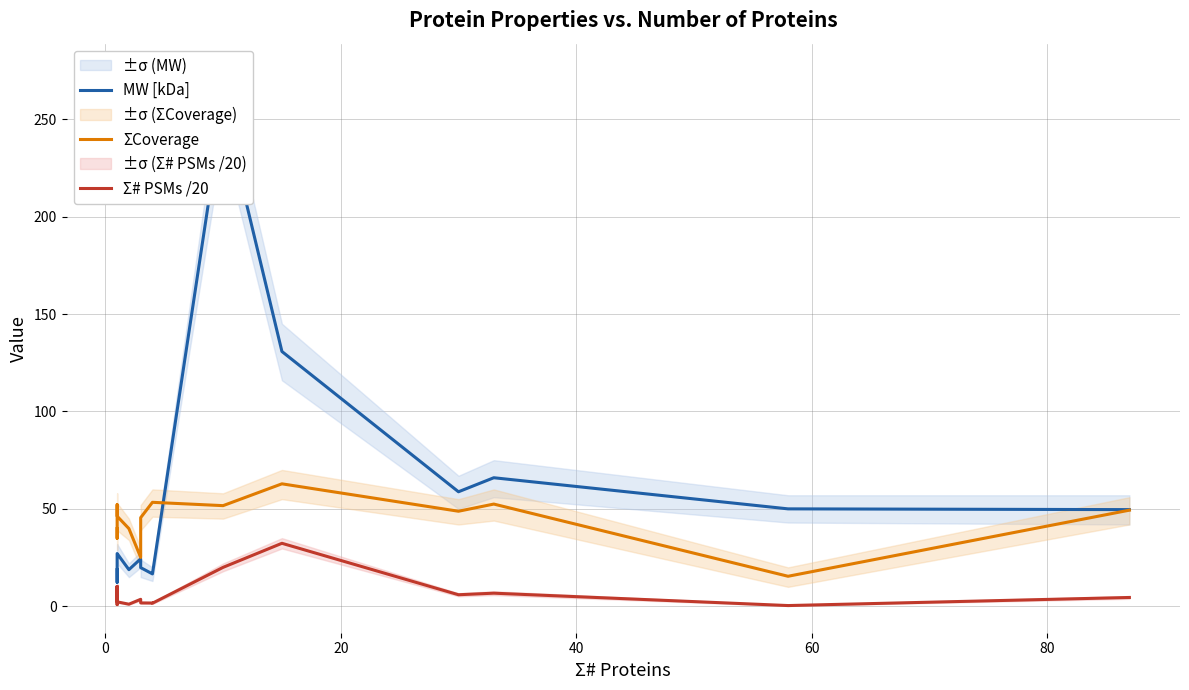

True or false: Σ# PSMs /20 and ΣCoverage cross at least once.

False